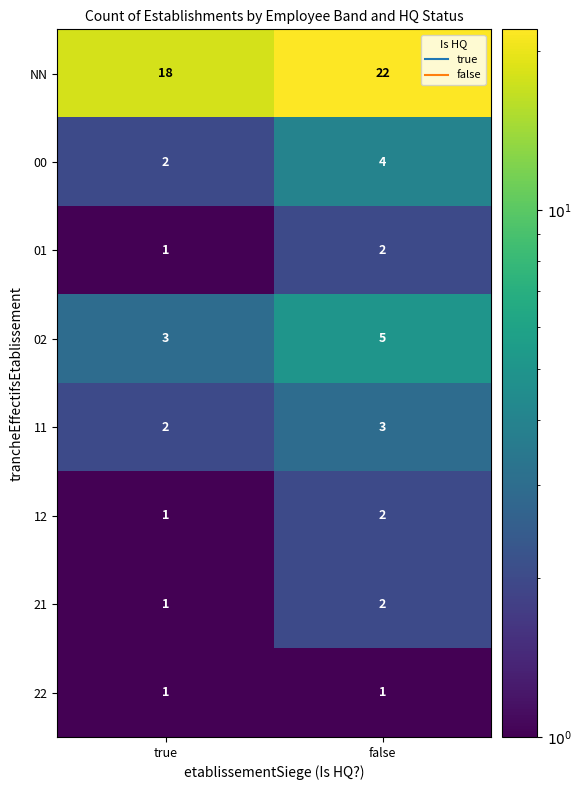

List the labels in order of 11 value, largest first.

false, true